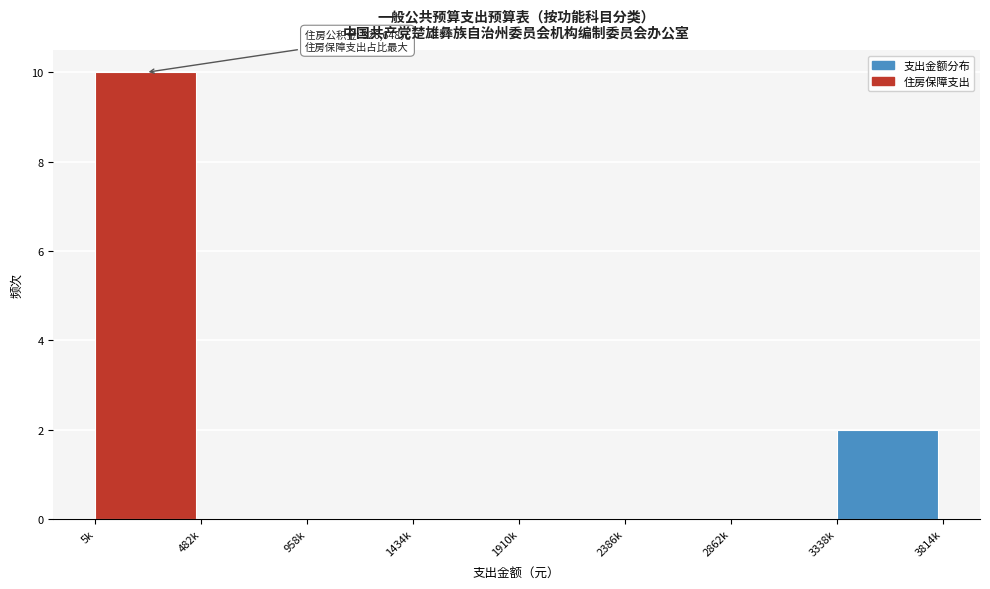

Reading left to right, extract all data points from this chart.

5k=10	482k=0	958k=0	1434k=0	1910k=0	2386k=0	2862k=0	3338k=2